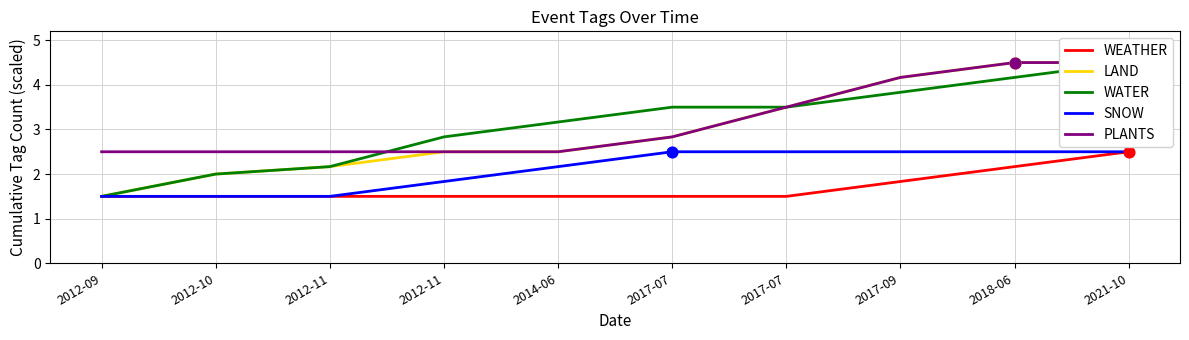

Which series reaches the maximum Y coordinate?

LAND